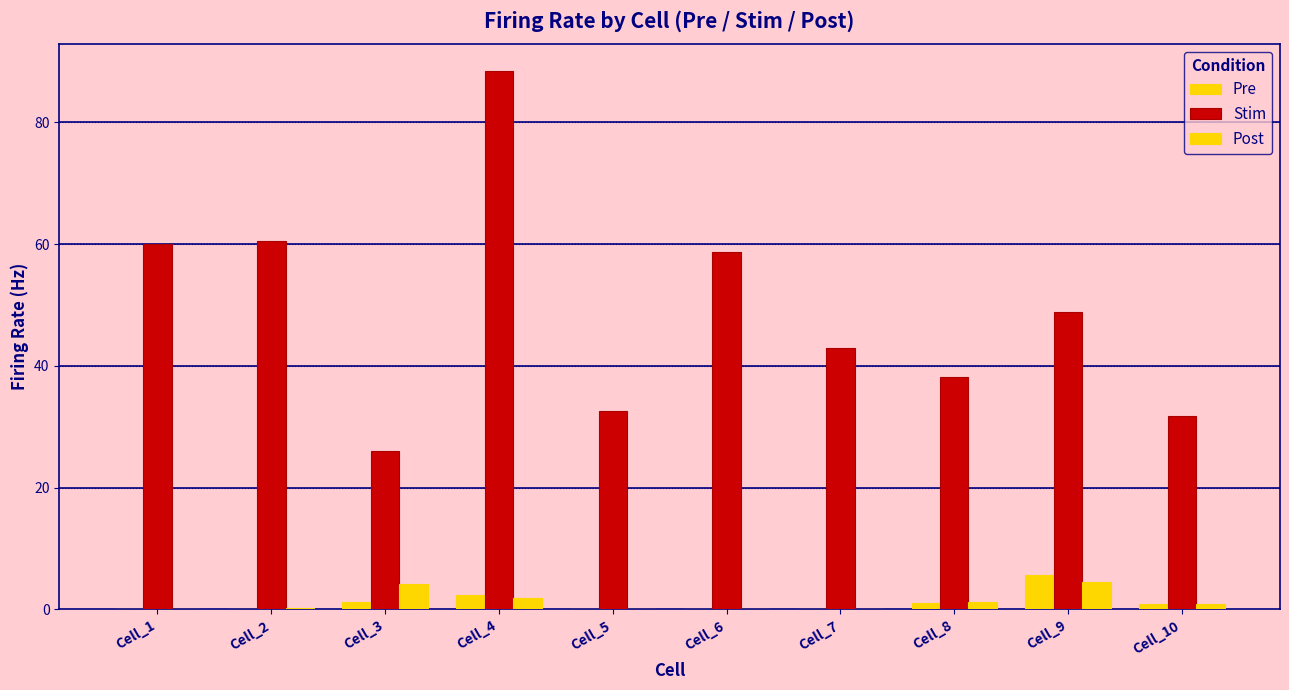

At how many categories does at least one series exceed 31?

9